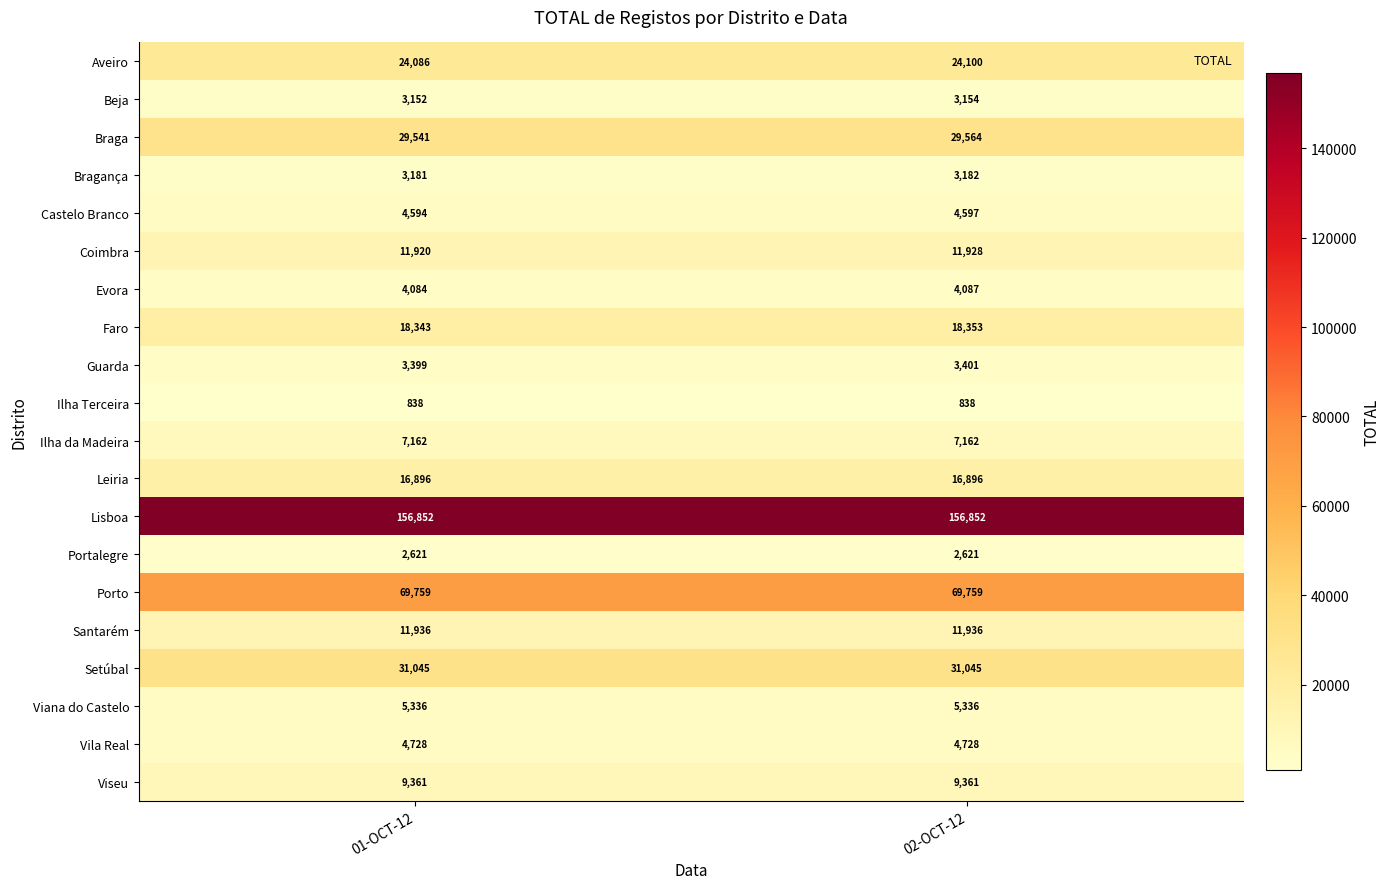

What is the total value across all series at 02-OCT-12?

418900